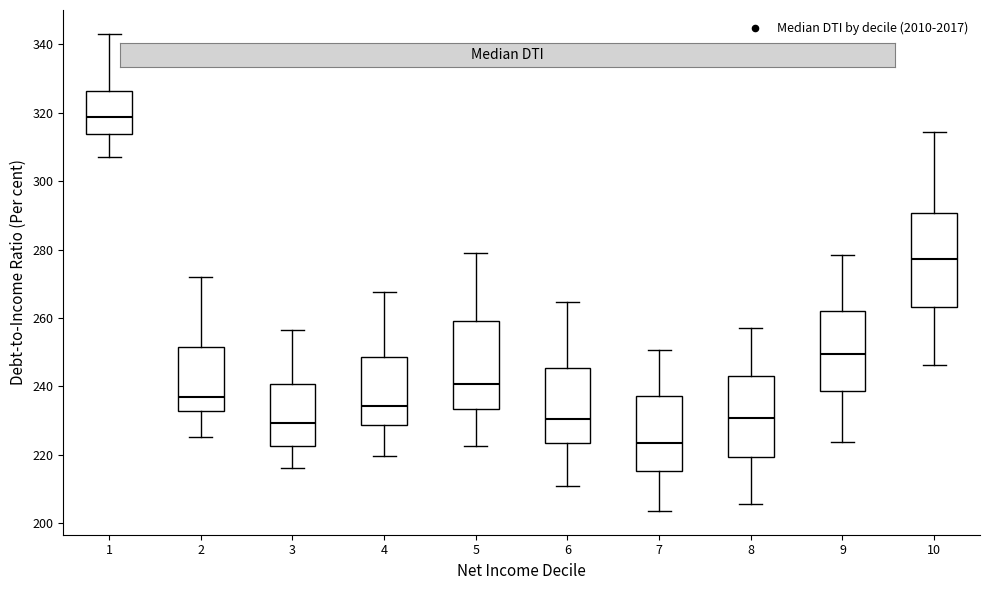

Where is the lower edge of the box at x = 9 on the y-axis? The values are not printed on the chart, so give them approximately, as read against the axis.

238